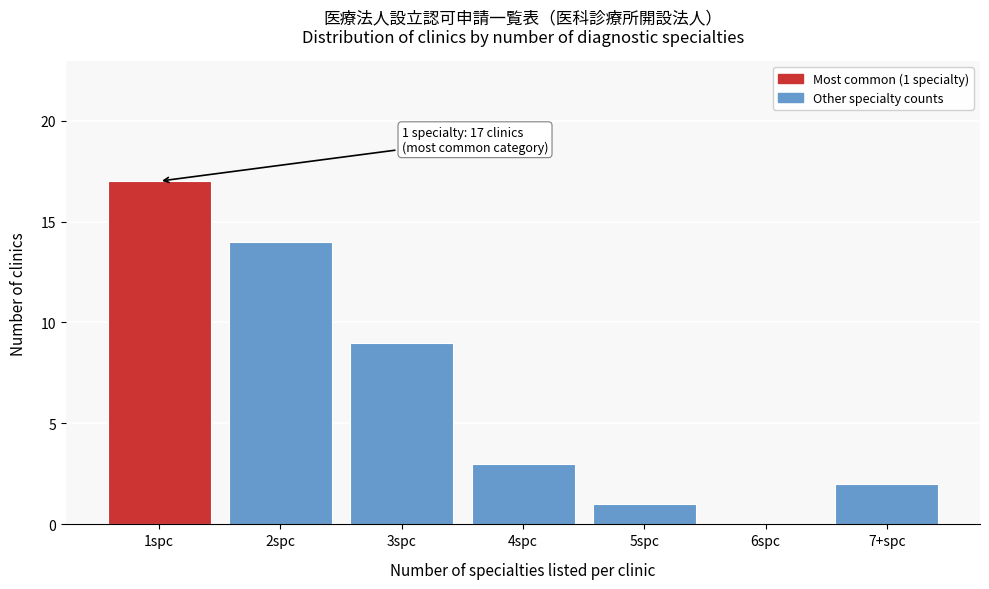

Reading left to right, extract all data points from this chart.

1spc=17	2spc=14	3spc=9	4spc=3	5spc=1	6spc=0	7+spc=2